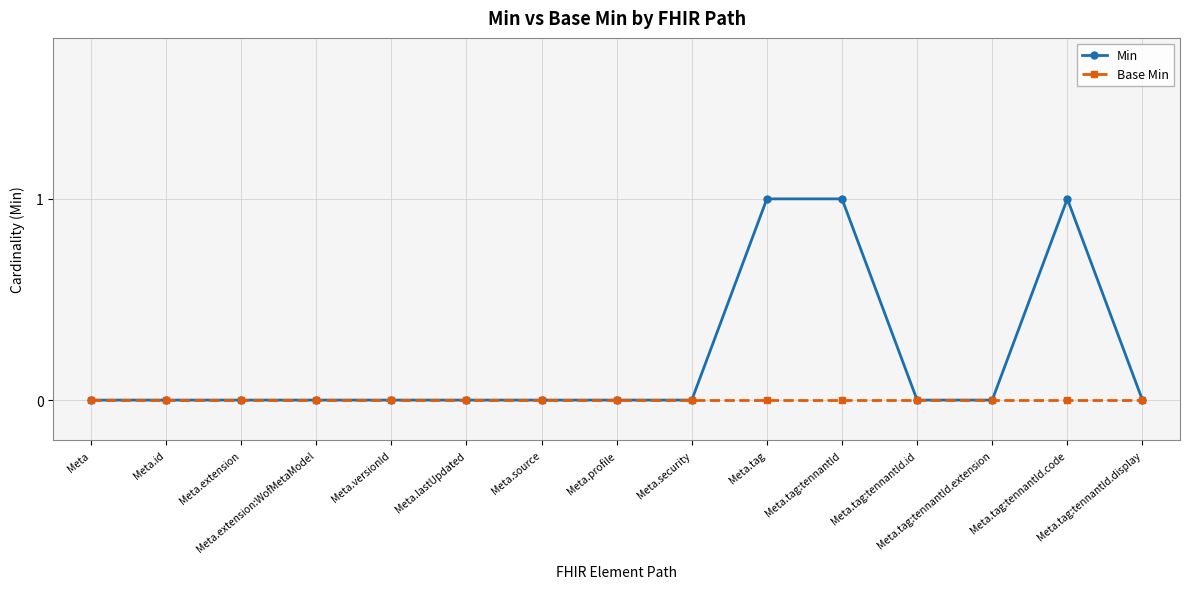

How many data points does each series have?

15